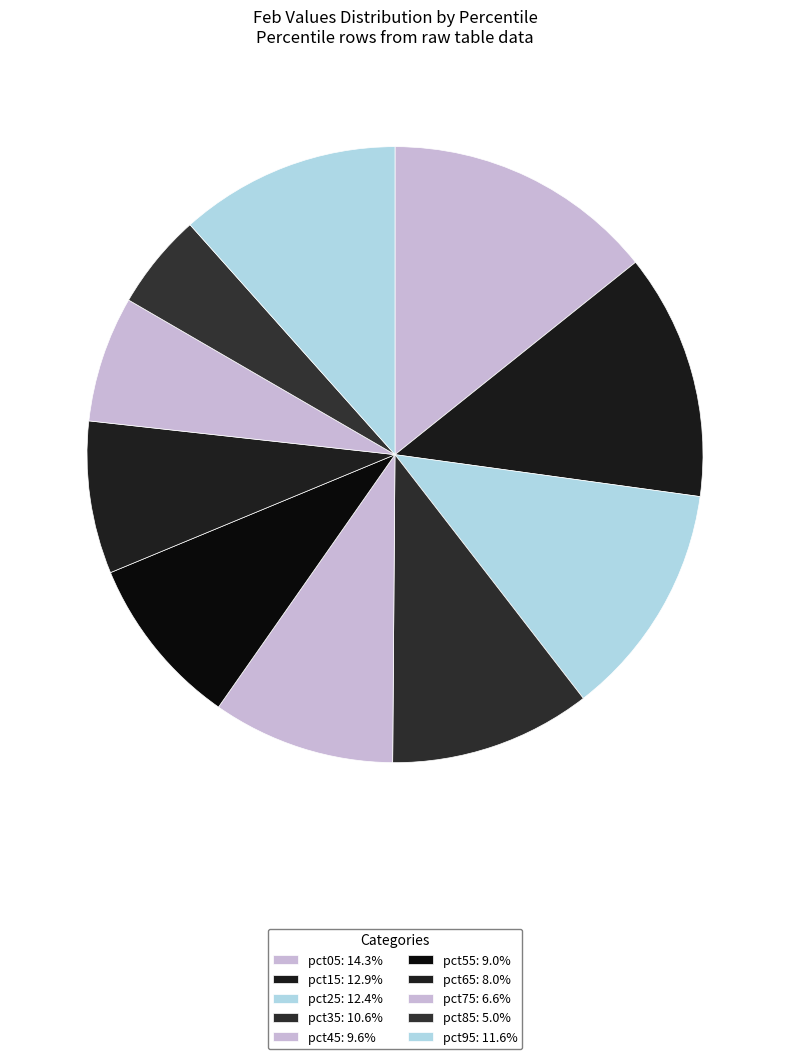

Count the number of slices in the pie.

10